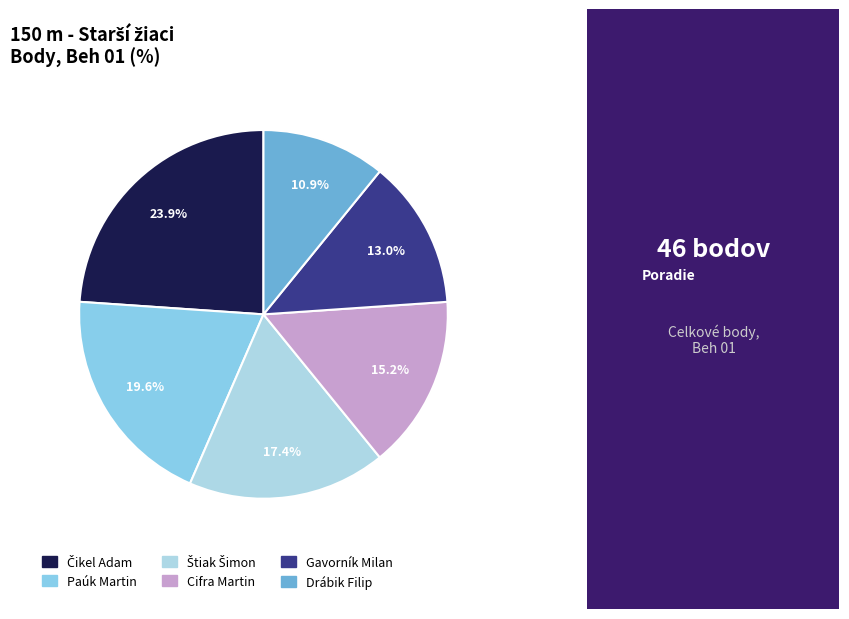

To the nearest percent, what is the difference between the Paúk Martin and Drábik Filip slice percentages?

9%